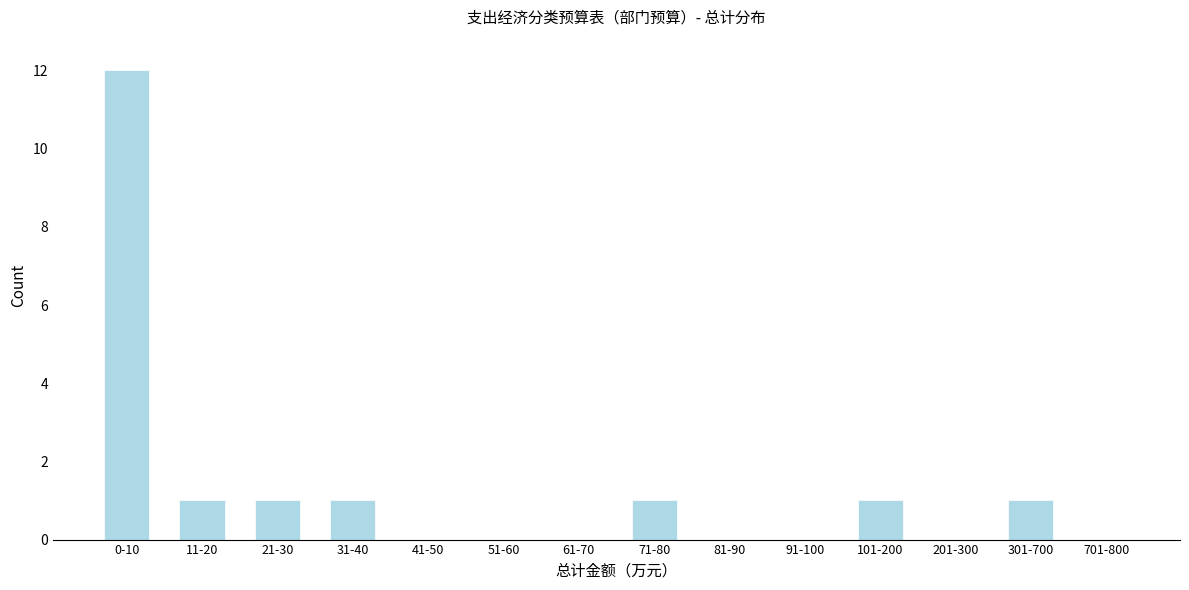

Reading left to right, what are all the values shown in this chart?

0-10=12	11-20=1	21-30=1	31-40=1	41-50=0	51-60=0	61-70=0	71-80=1	81-90=0	91-100=0	101-200=1	201-300=0	301-700=1	701-800=0